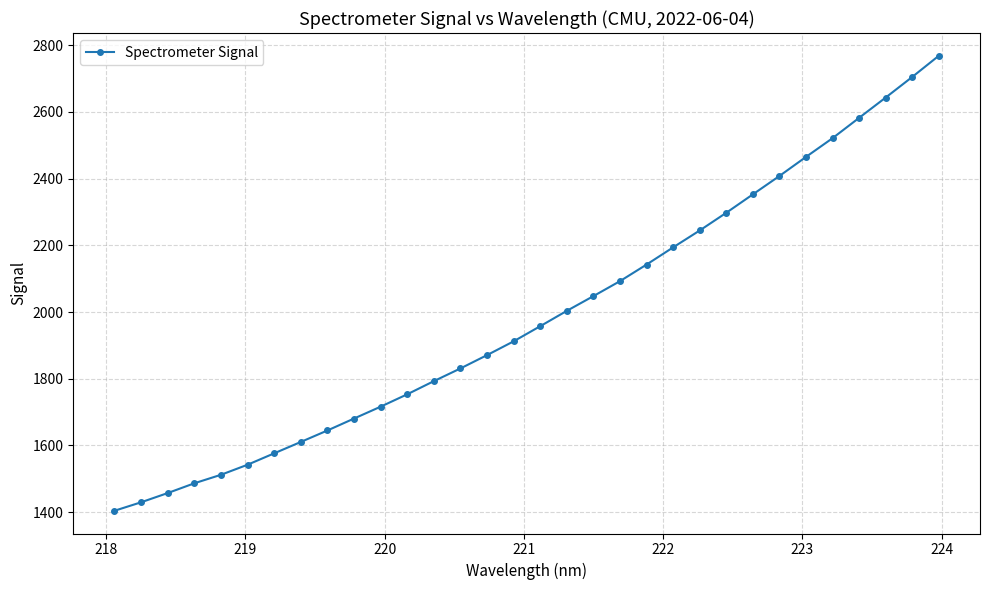

What is the smallest value displayed?

1404.2